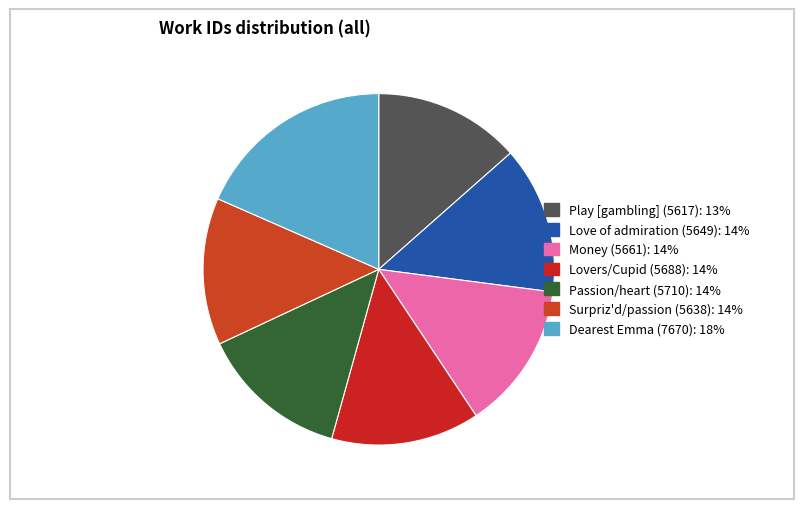

Is it true that Dearest Emma (7670) is 13% of the pie?

False